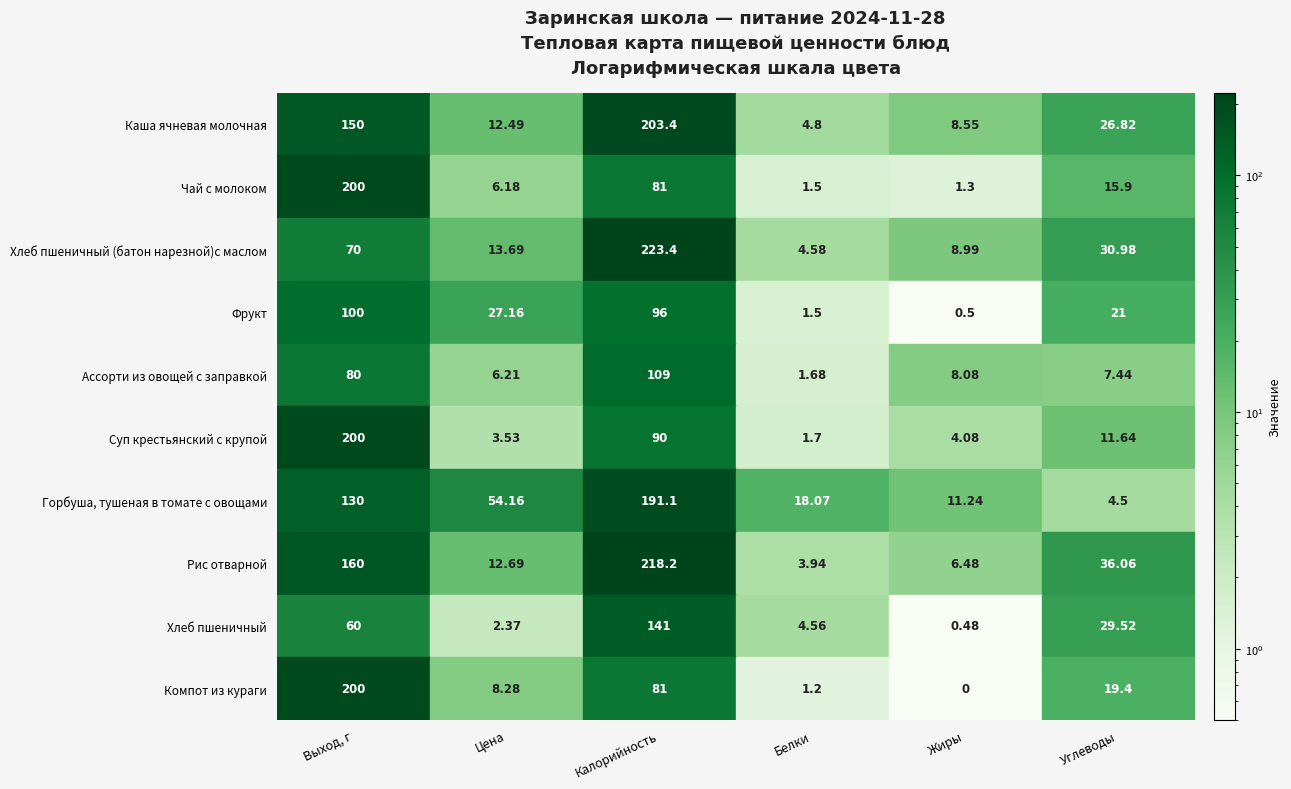

True or false: Обед has a value of 134.4 at Завтрак.

False